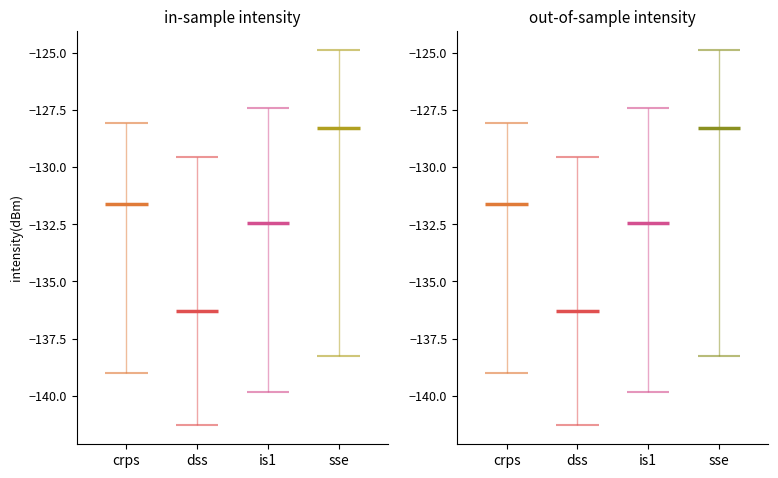

What is the maximum value shown in the chart?

-124.9